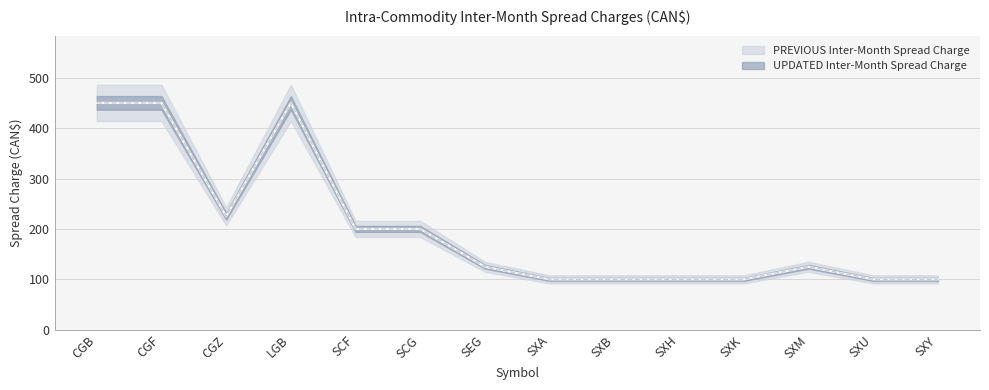

Where is the first local minimum for PREVIOUS Inter-Month Spread Charge?

CGZ